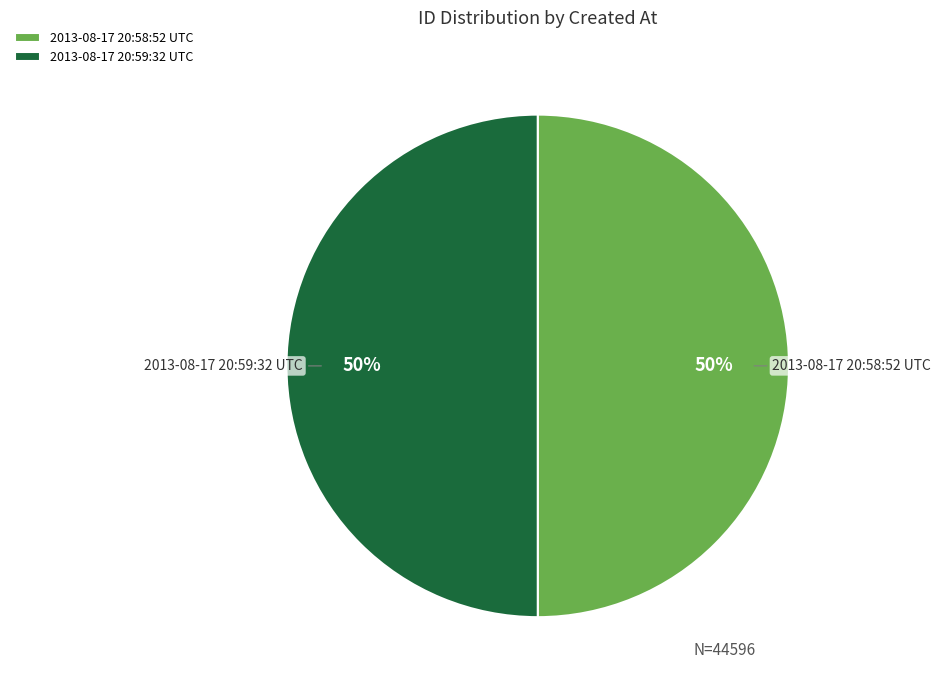

Do 2013-08-17 20:58:52 UTC and 2013-08-17 20:59:32 UTC together represent more than half of the pie?

Yes